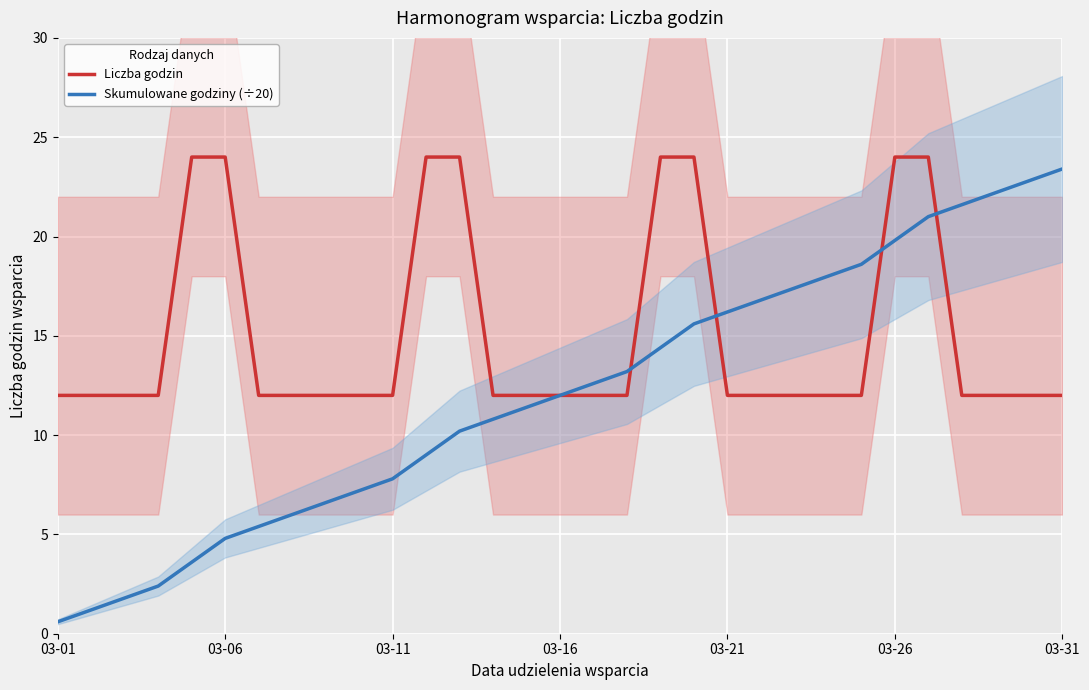

What is the highest value of the Liczba godzin series?

24.0